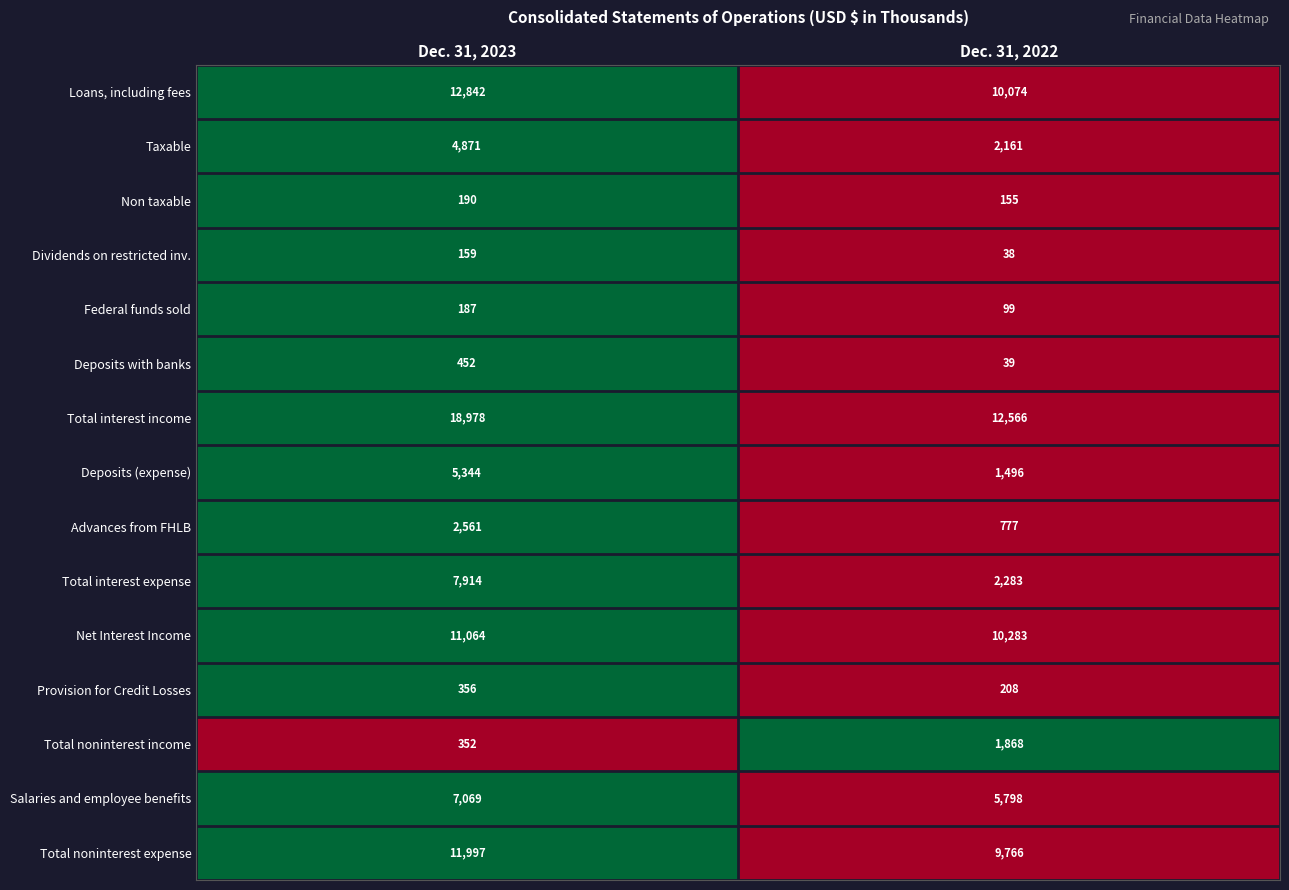

What is the difference between the highest and lowest values at Dec. 31, 2023?

18819